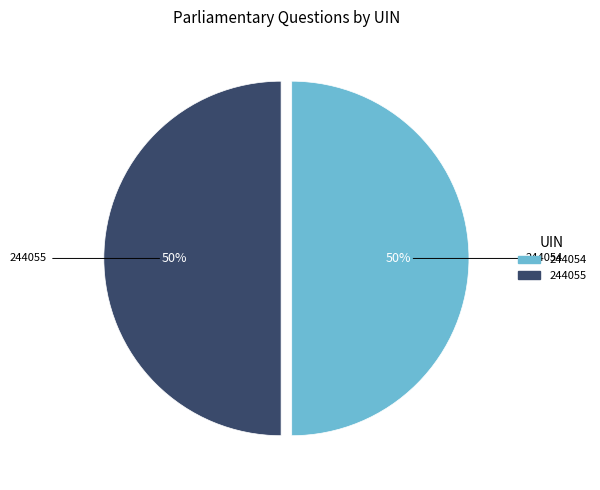

The 244054 slice represents 42% of the pie. True or false?

False